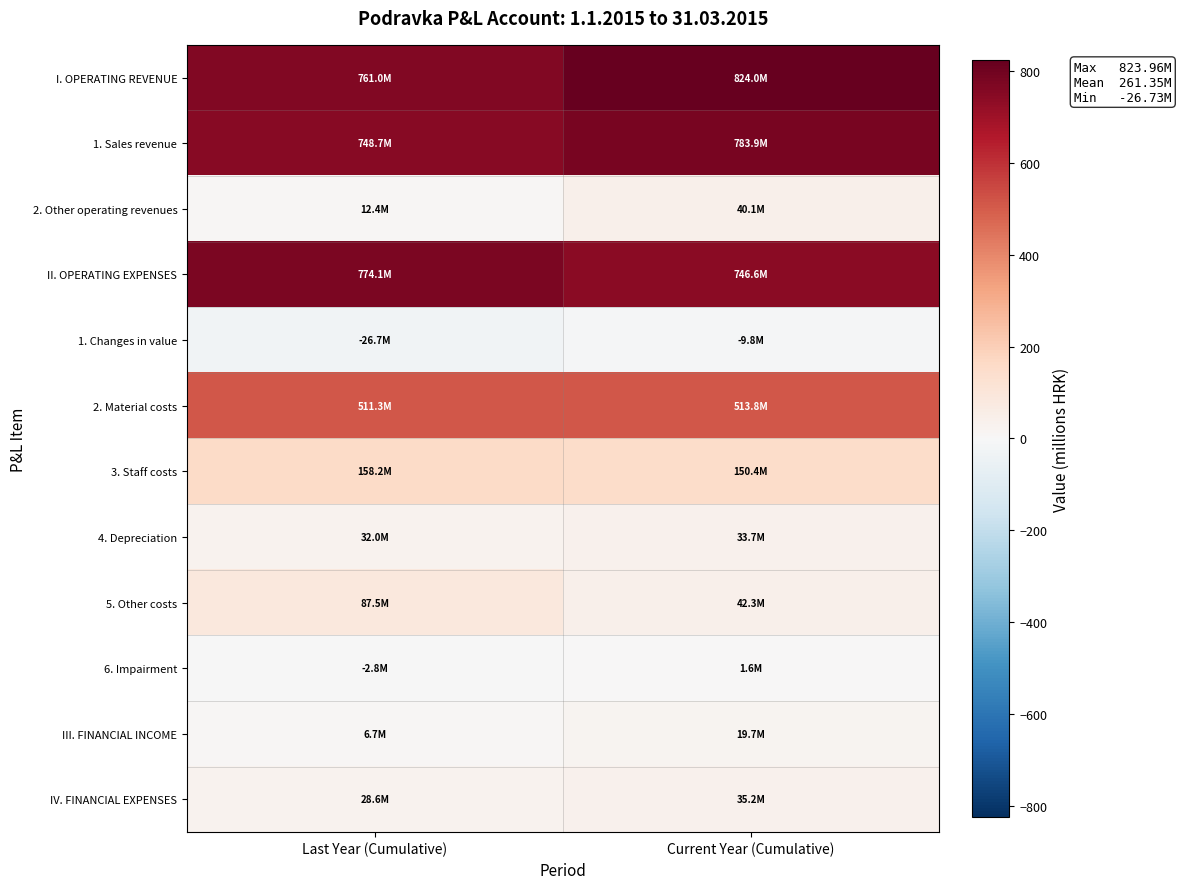

Reading left to right, extract all data points from this chart.

I. OPERATING REVENUE: Last Year (Cumulative)=761.0	Current Year (Cumulative)=824.0
1. Sales revenue: Last Year (Cumulative)=748.7	Current Year (Cumulative)=783.9
2. Other operating revenues: Last Year (Cumulative)=12.4	Current Year (Cumulative)=40.1
II. OPERATING EXPENSES: Last Year (Cumulative)=774.1	Current Year (Cumulative)=746.6
1. Changes in value: Last Year (Cumulative)=-26.7	Current Year (Cumulative)=-9.8
2. Material costs: Last Year (Cumulative)=511.3	Current Year (Cumulative)=513.8
3. Staff costs: Last Year (Cumulative)=158.2	Current Year (Cumulative)=150.4
4. Depreciation: Last Year (Cumulative)=32.0	Current Year (Cumulative)=33.7
5. Other costs: Last Year (Cumulative)=87.5	Current Year (Cumulative)=42.3
6. Impairment: Last Year (Cumulative)=-2.8	Current Year (Cumulative)=1.6
III. FINANCIAL INCOME: Last Year (Cumulative)=6.7	Current Year (Cumulative)=19.7
IV. FINANCIAL EXPENSES: Last Year (Cumulative)=28.6	Current Year (Cumulative)=35.2